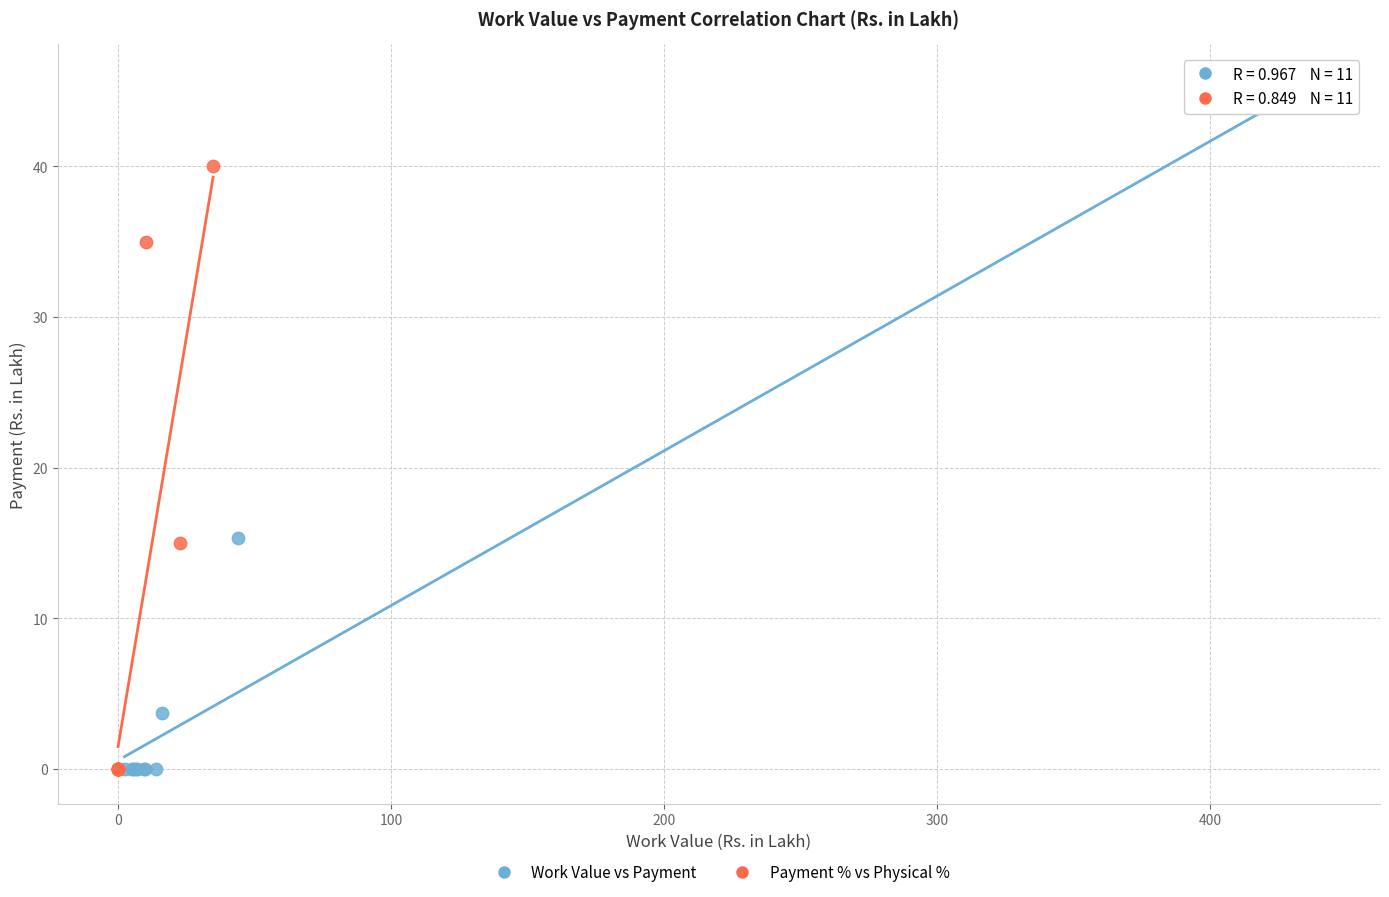

Which series contains the highest Y value?

Work Value vs Payment